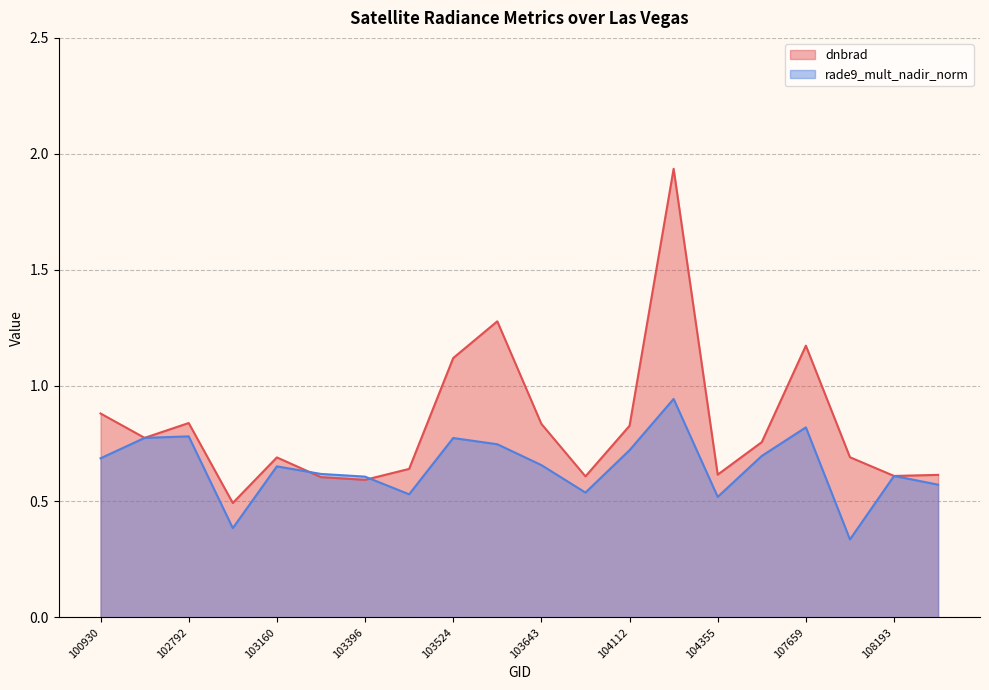

The rade9_mult_nadir_norm series shows 0.8 at 102792. True or false?

True